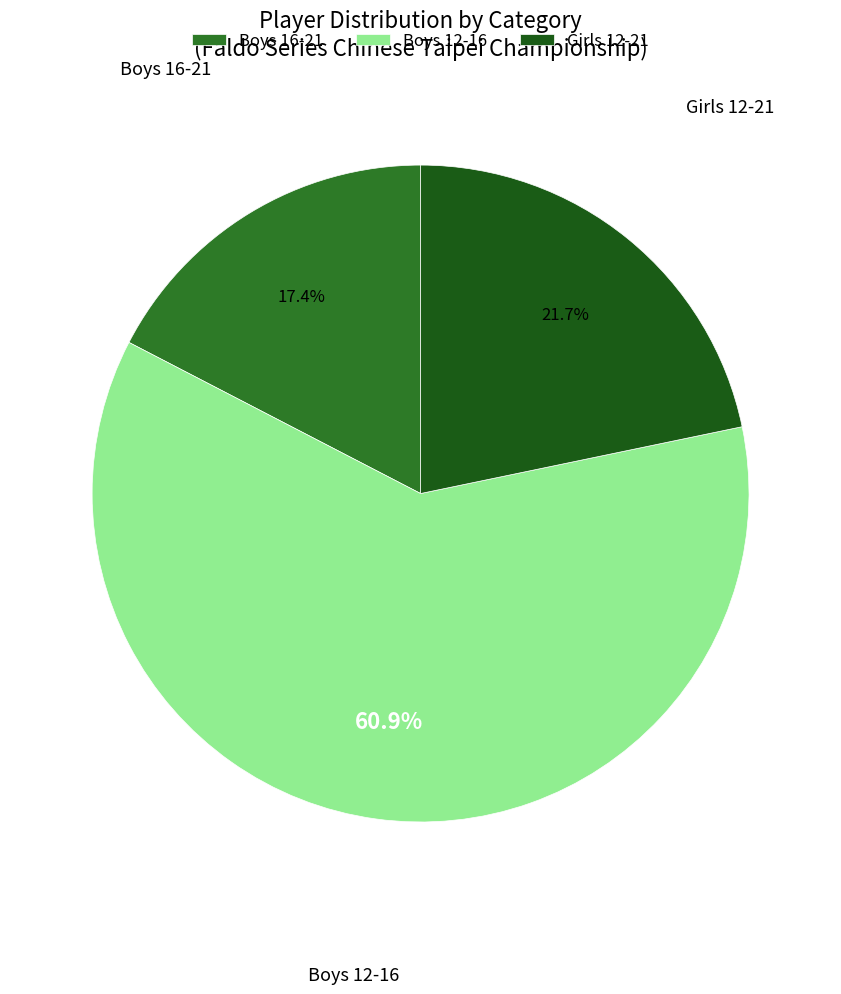

Count the number of slices in the pie.

3